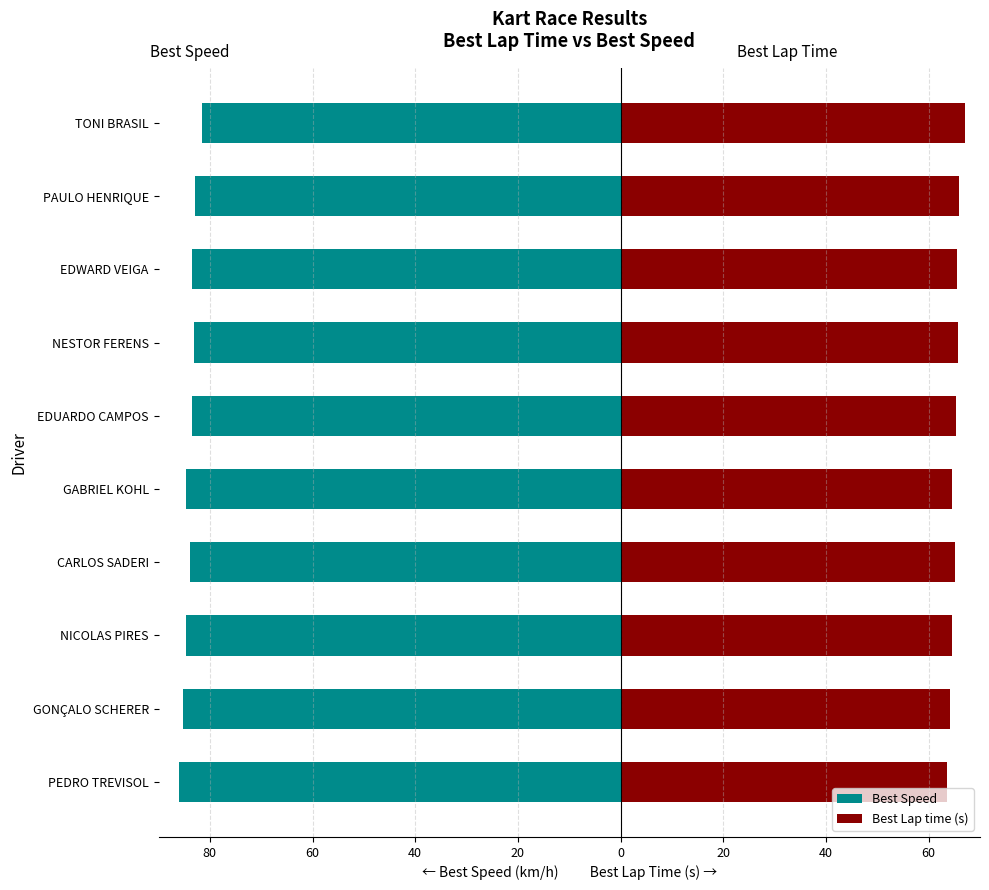

What are all the series names shown in the legend?

Best Speed, Best Lap time (s)